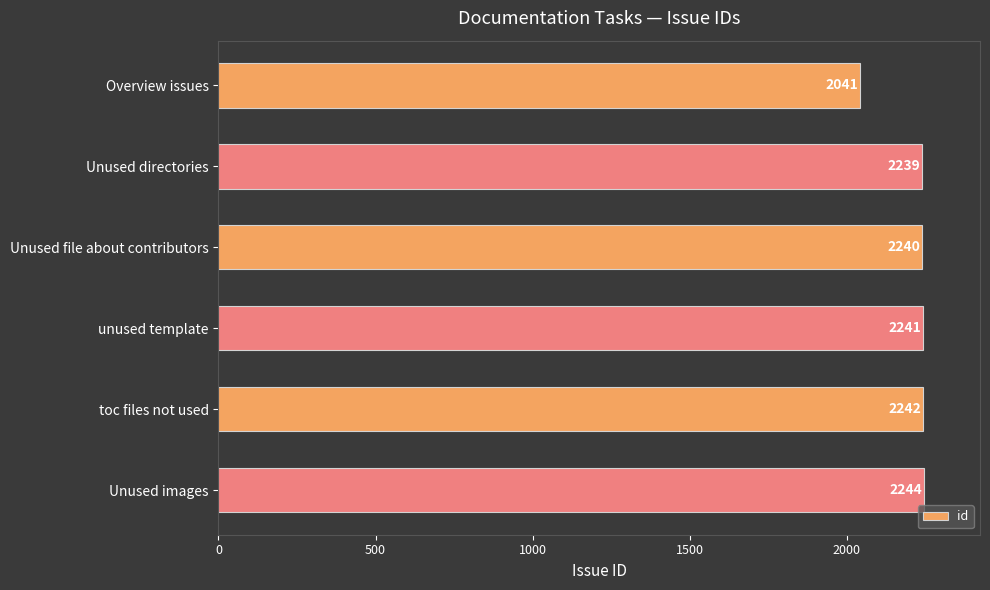

Rank the categories by value from lowest to highest.

Overview issues, Unused directories, Unused file about contributors, unused template, toc files not used, Unused images